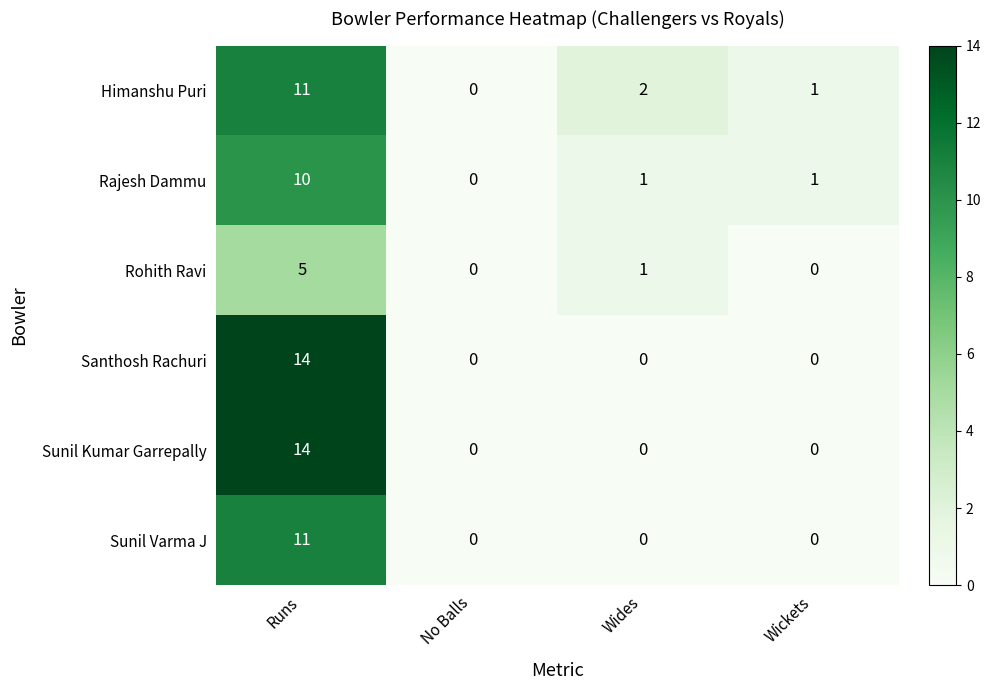

Reading left to right, extract all data points from this chart.

Himanshu Puri: 11	0	2	1
Rajesh Dammu: 10	0	1	1
Rohith Ravi: 5	0	1	0
Santhosh Rachuri: 14	0	0	0
Sunil Kumar Garrepally: 14	0	0	0
Sunil Varma J: 11	0	0	0